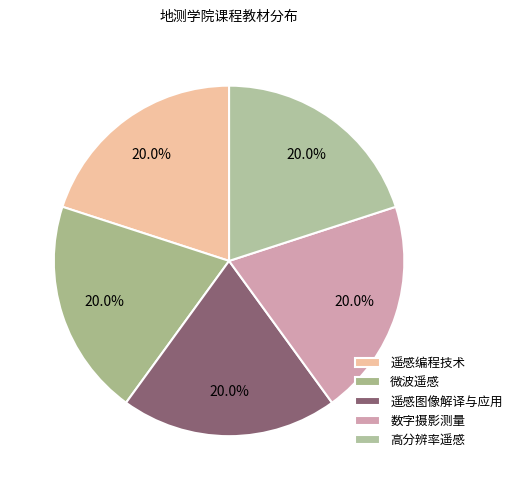

How many segments does this pie chart have?

5